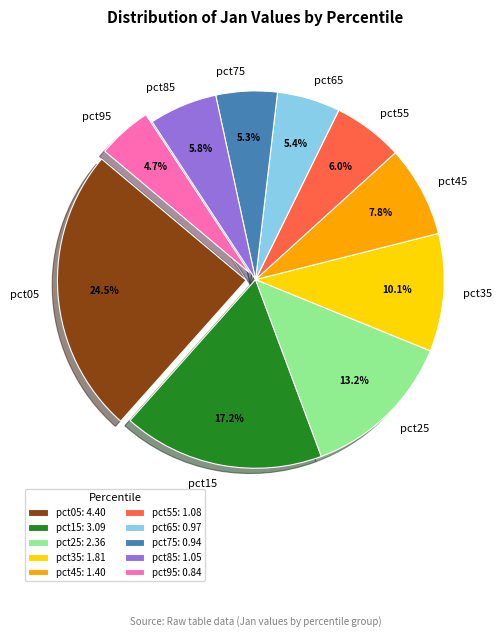

What percentage is NOT represented by pct65?

94.6%